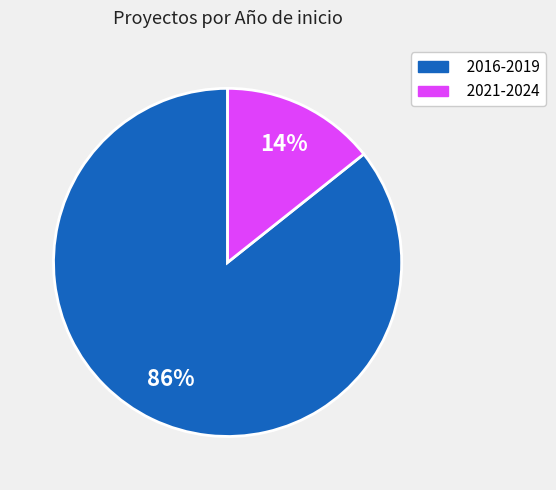

To the nearest percent, what is the average slice percentage?

50%